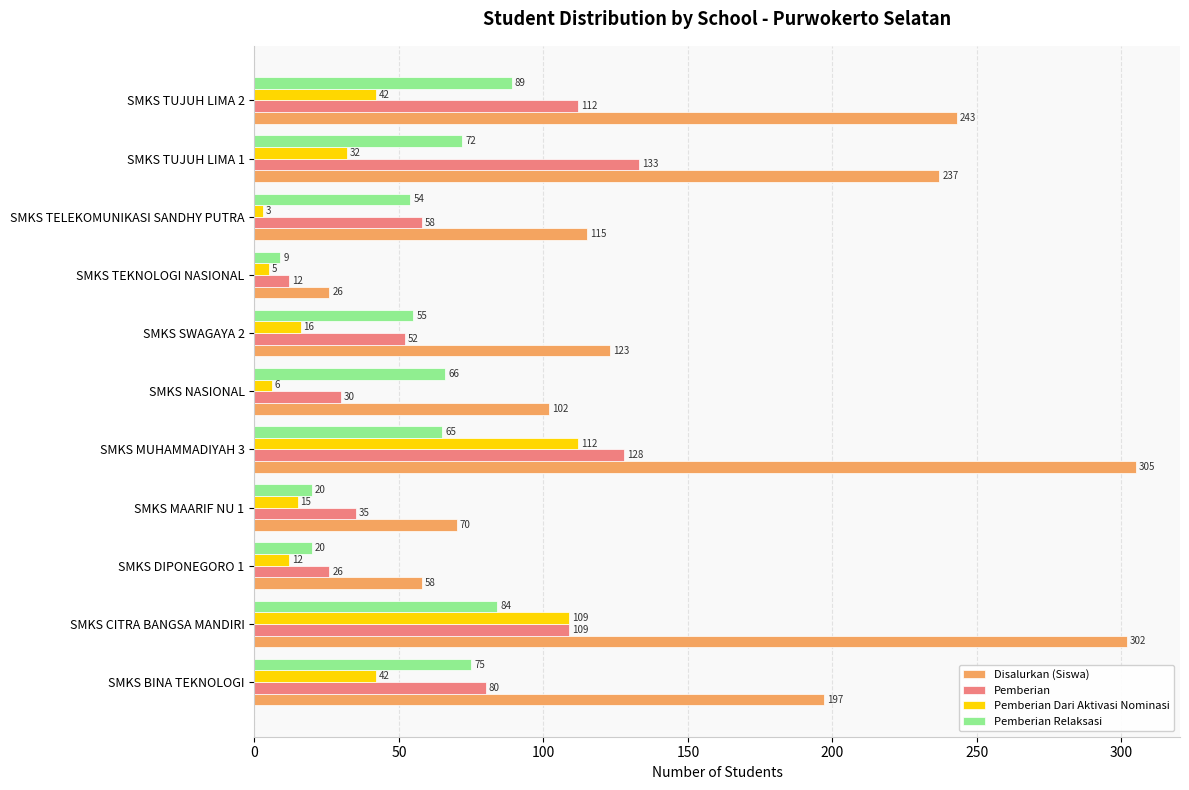

Which category has the lowest value in the Pemberian series?

SMKS TEKNOLOGI NASIONAL